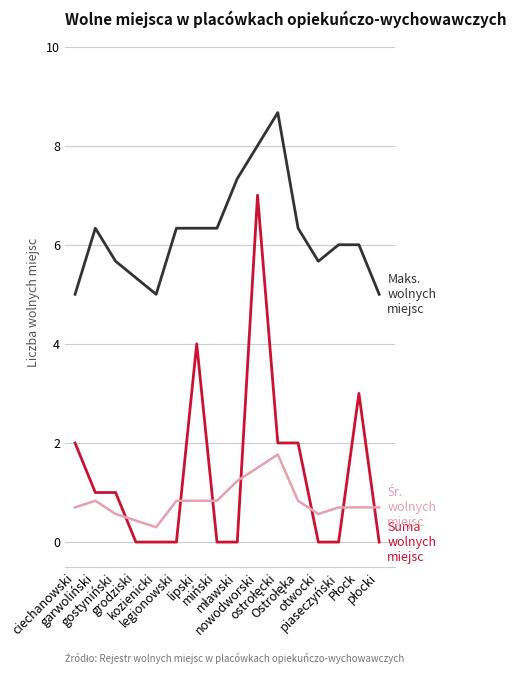

How many series are shown in this chart?

3